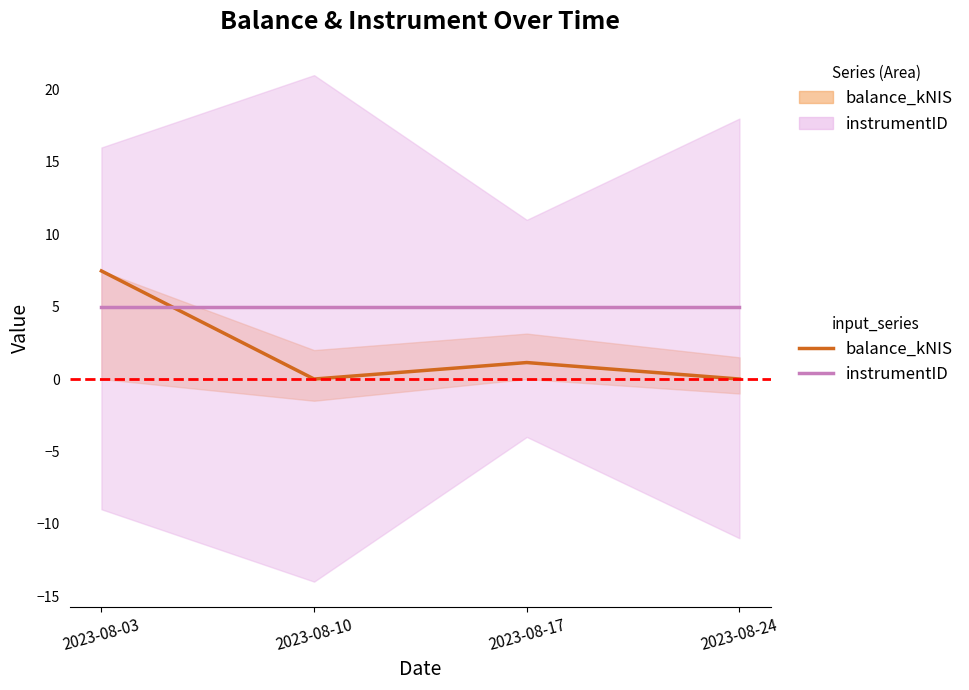

Reading left to right, extract all data points from this chart.

balance_kNIS line: 7.5	0.0	1.1	0.0
instrumentID line: 5.0	5.0	5.0	5.0